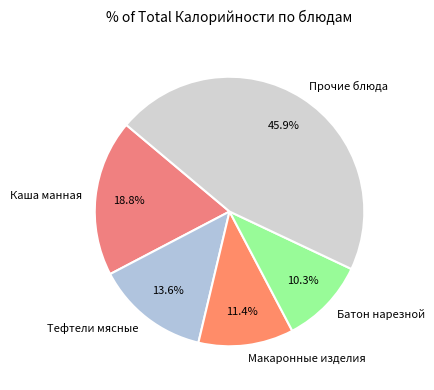

Which category has the smallest portion of the pie?

Батон нарезной